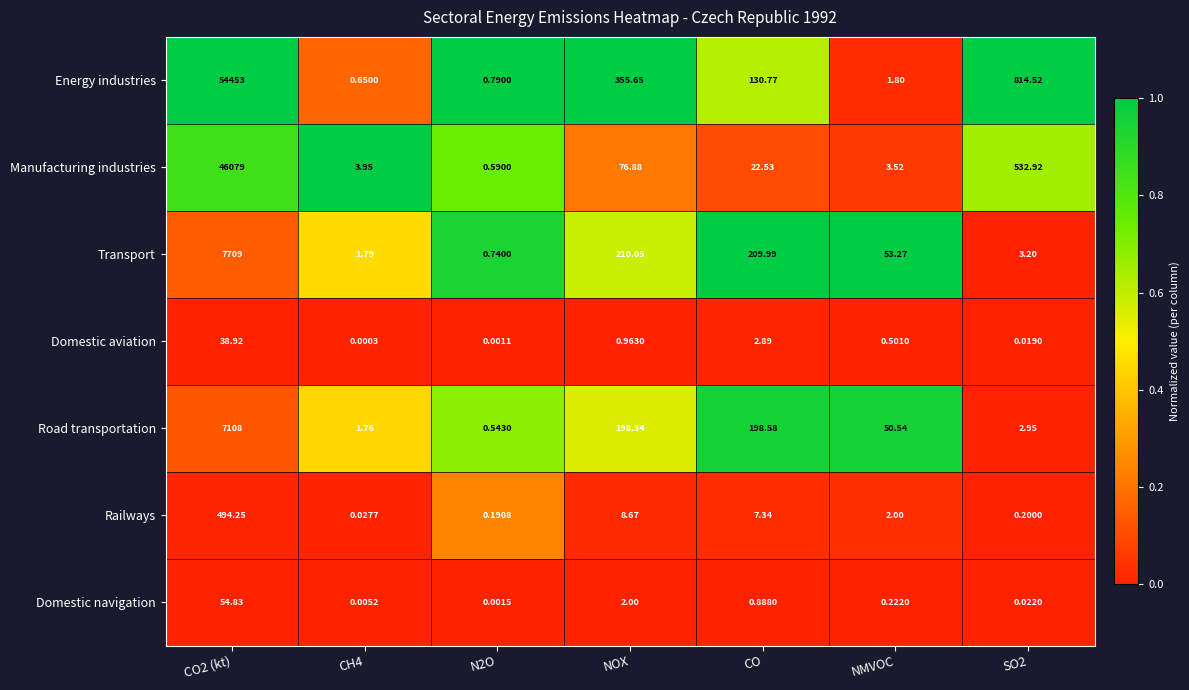

At CO2 (kt), list the series in order from smallest to largest.

Domestic aviation, Domestic navigation, Railways, Road transportation, Transport, Manufacturing industries, Energy industries